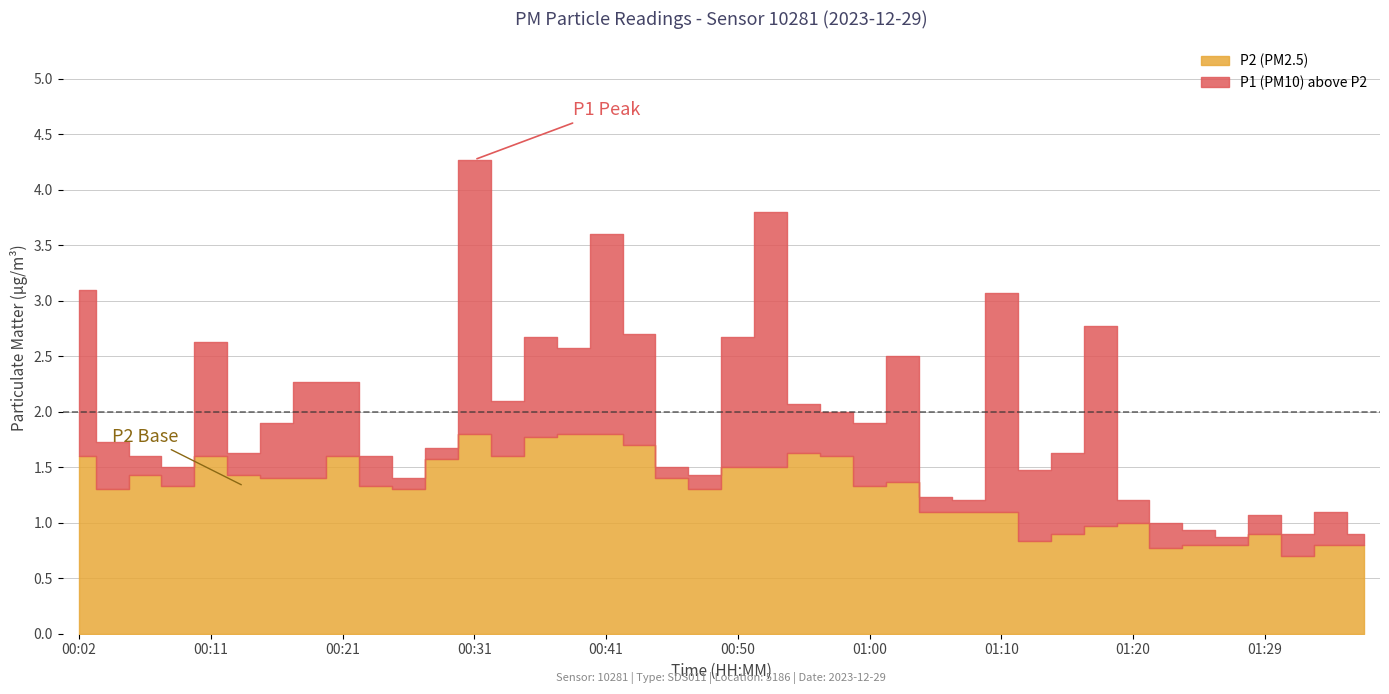

What is the sum of all P2 values?

52.0